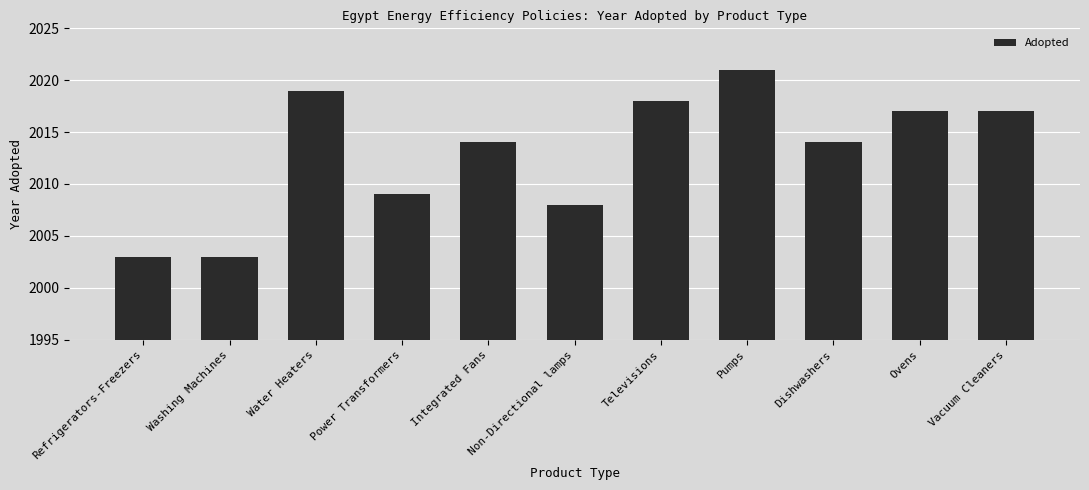

What is the greatest value displayed?

2021